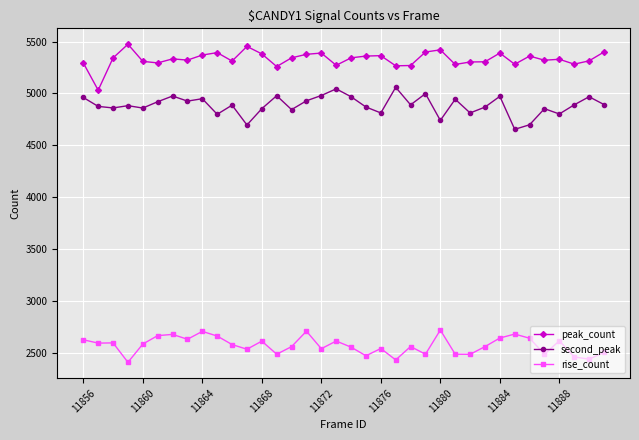

What is the minimum value for second_peak?

4654